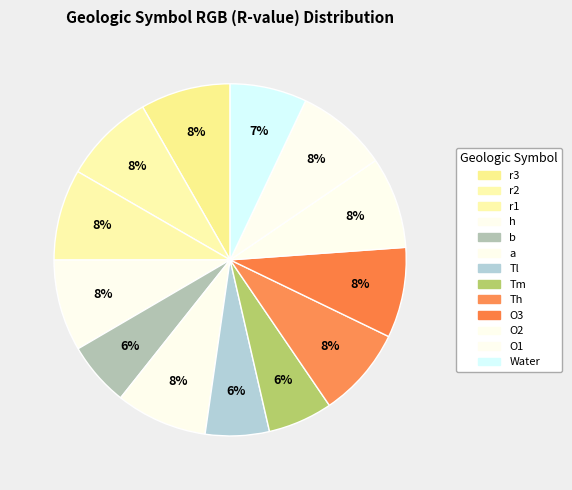

What is the ratio of the value at r1 to the value at O2?

1.0